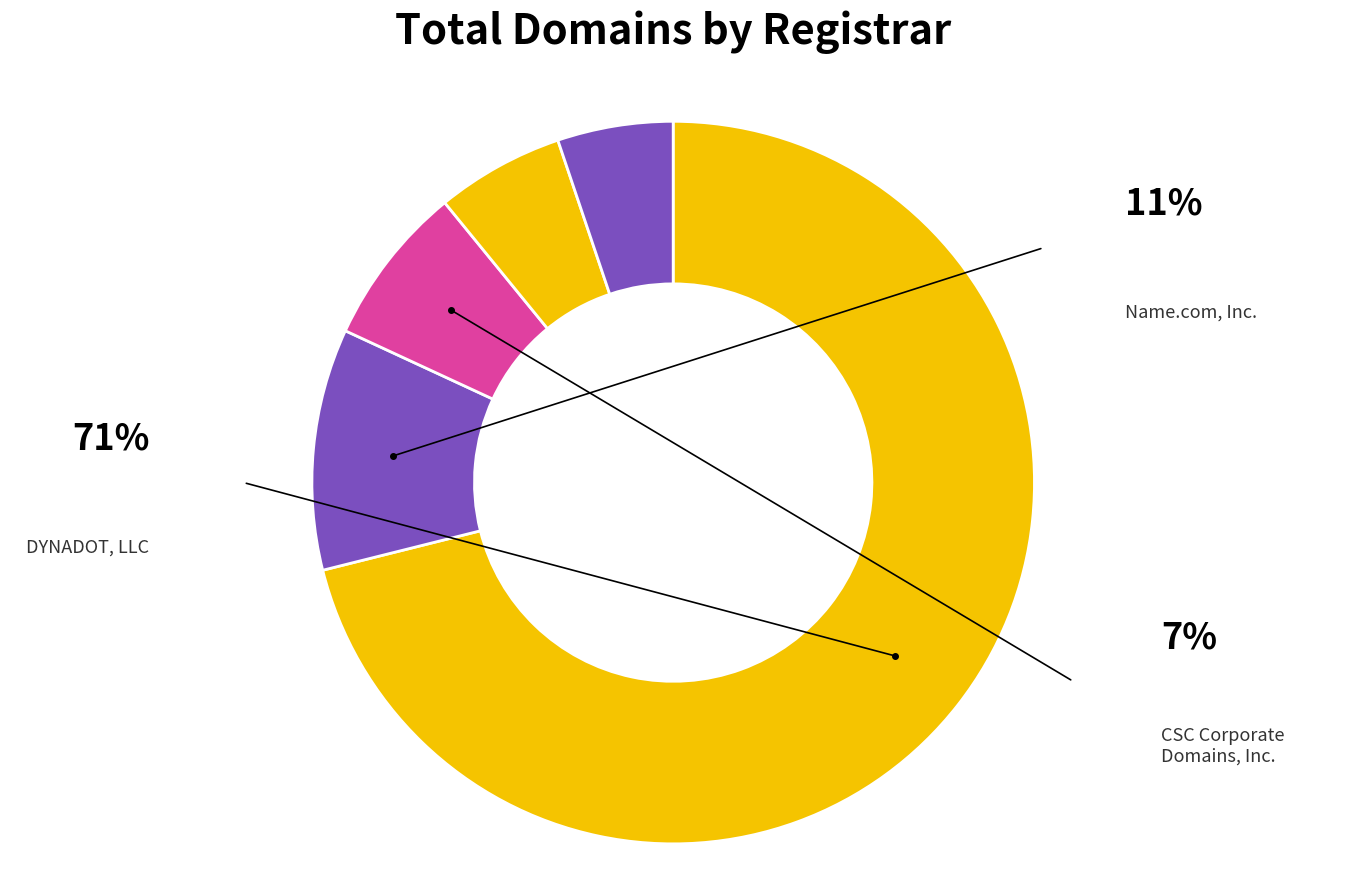

Which category accounts for the majority?

DYNADOT, LLC